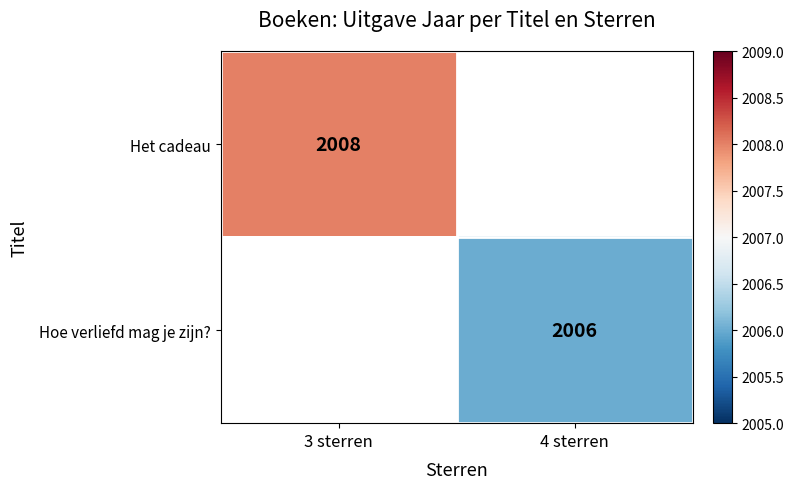

True or false: Het cadeau has a value of 696 at 3 sterren.

False